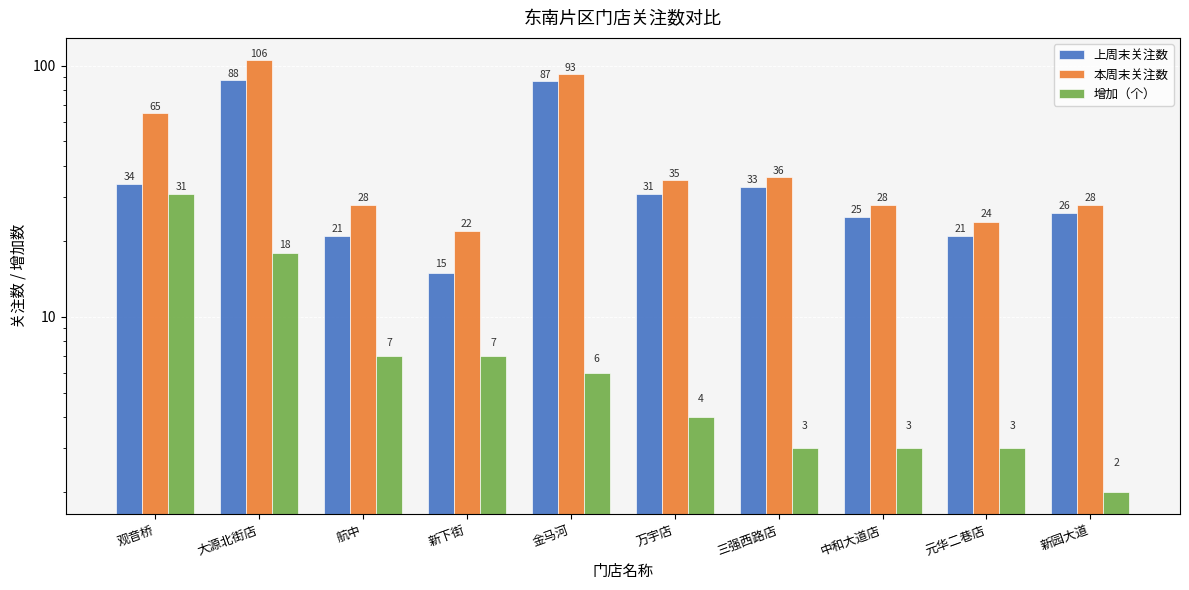

True or false: 增加（个） has a value of 4 at 万宇店.

True